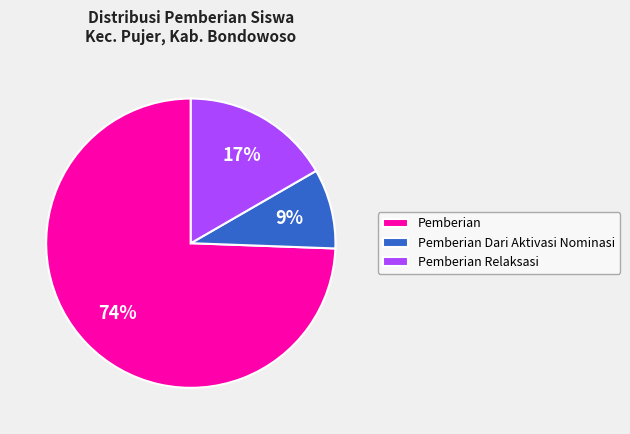

How many slices are in this pie chart?

3